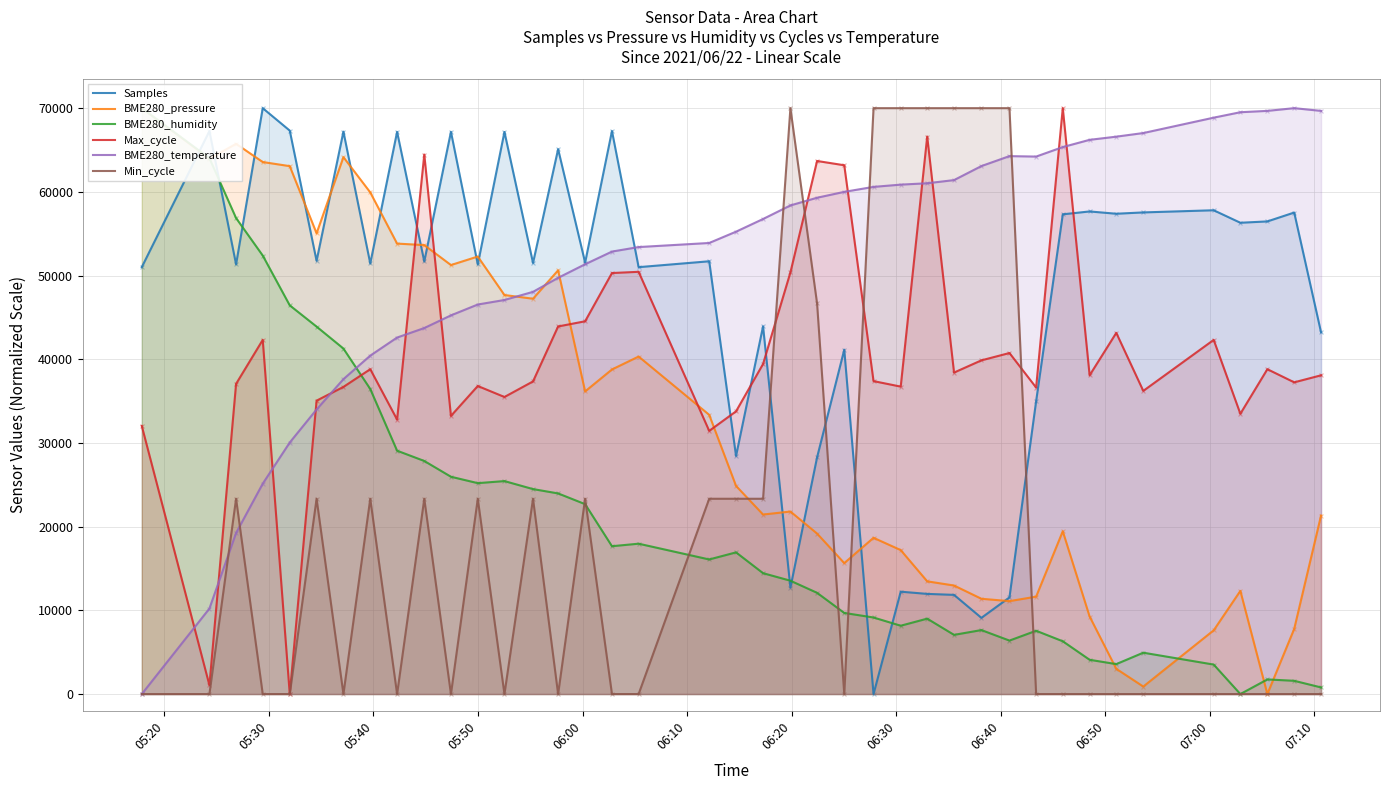

At how many categories does at least one series exceed 47277?

40